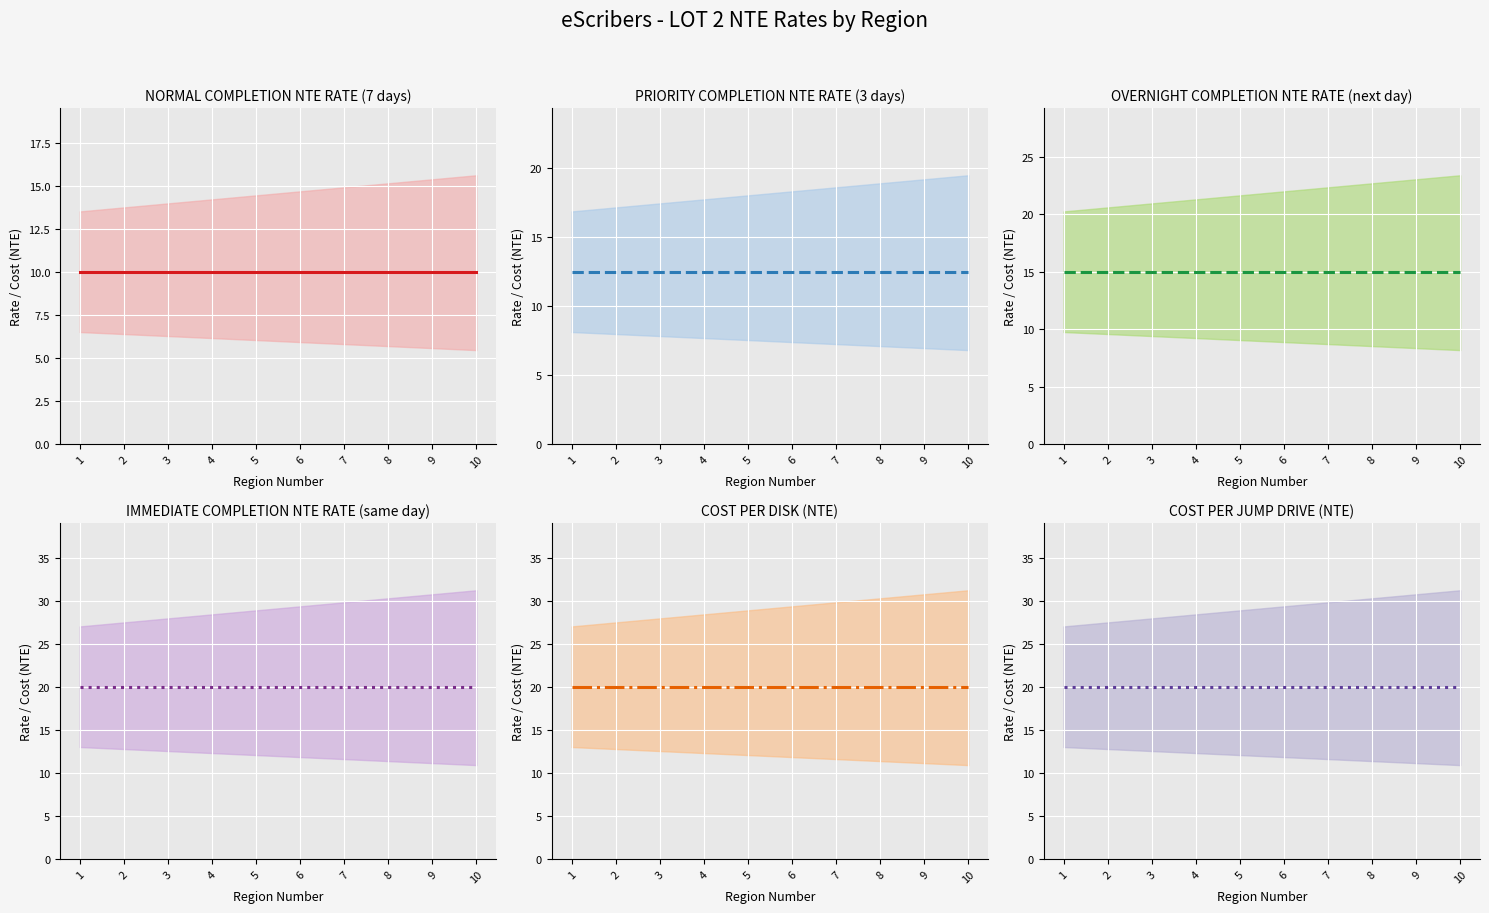

Does the chart display data point markers on the line(s)?

No